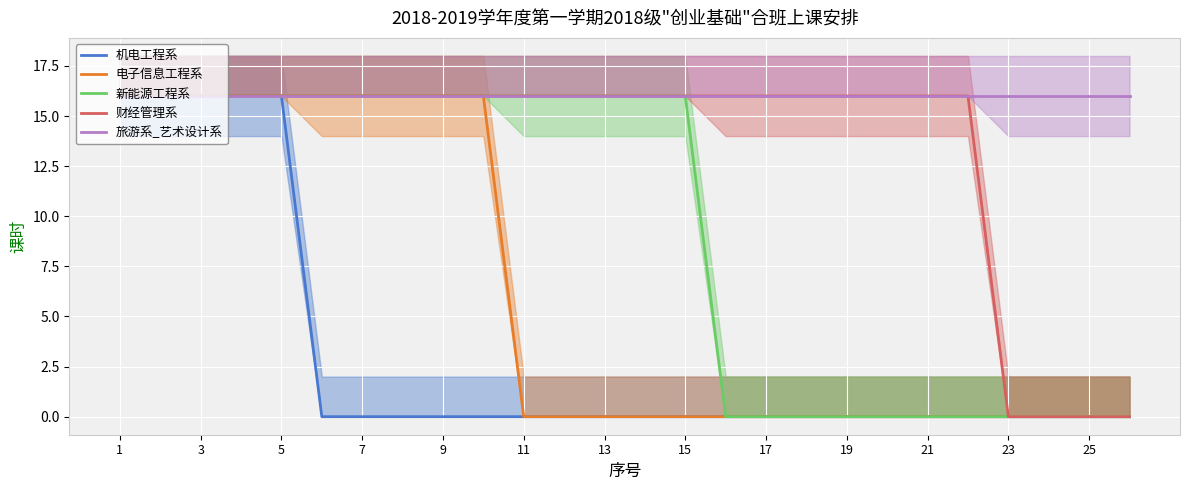

True or false: 机电工程系 has a value of -7 at 19.

False